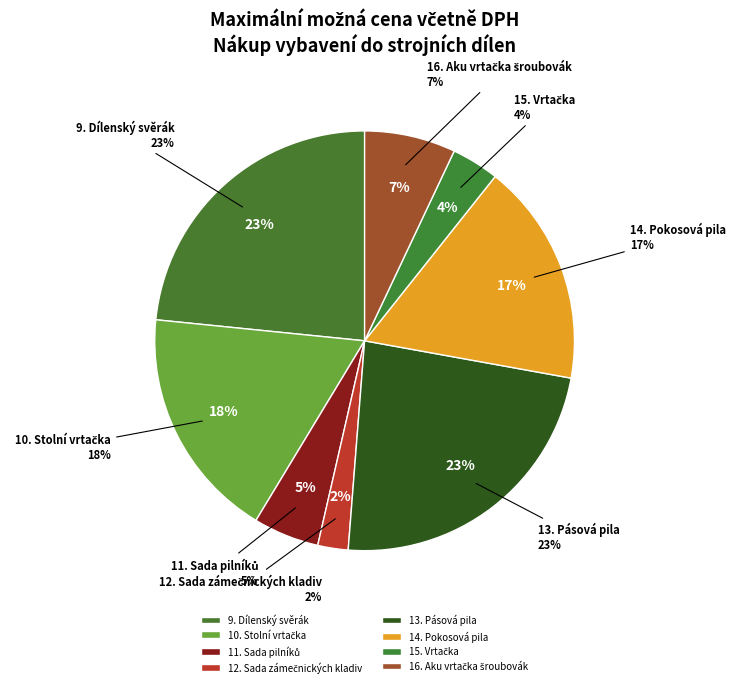

Count the number of slices in the pie.

8